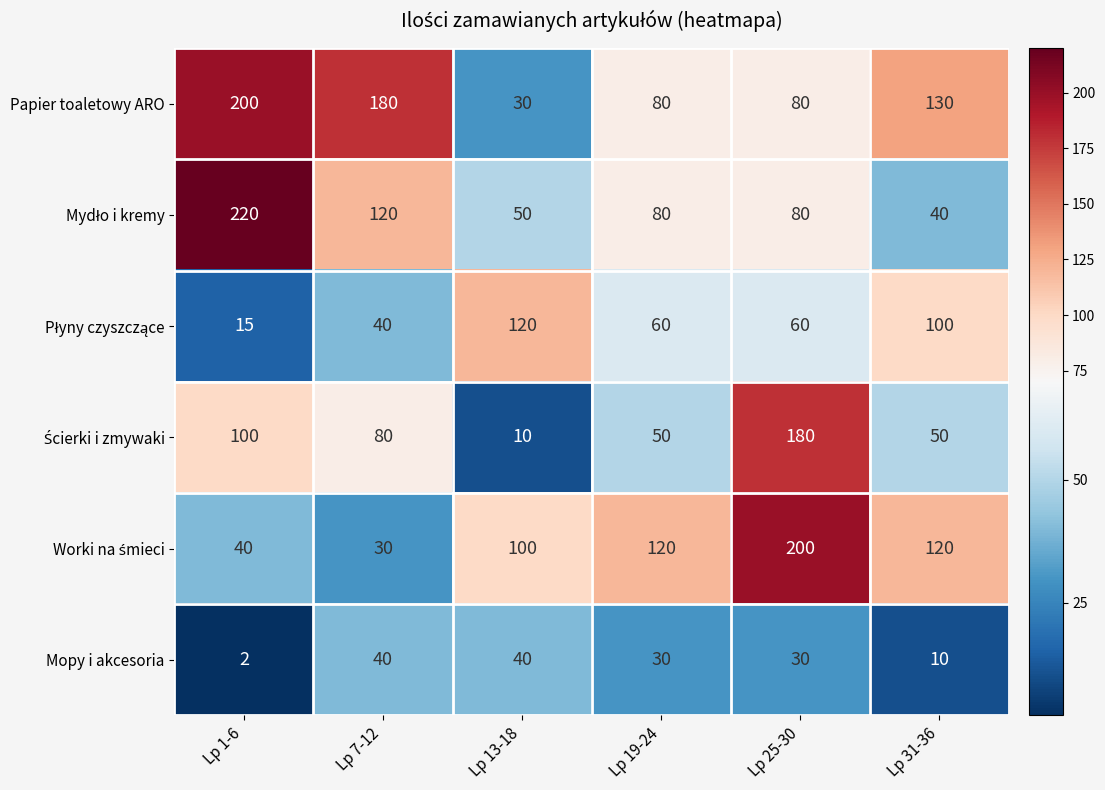

What is the sum of all Papier toaletowy ARO values?

700